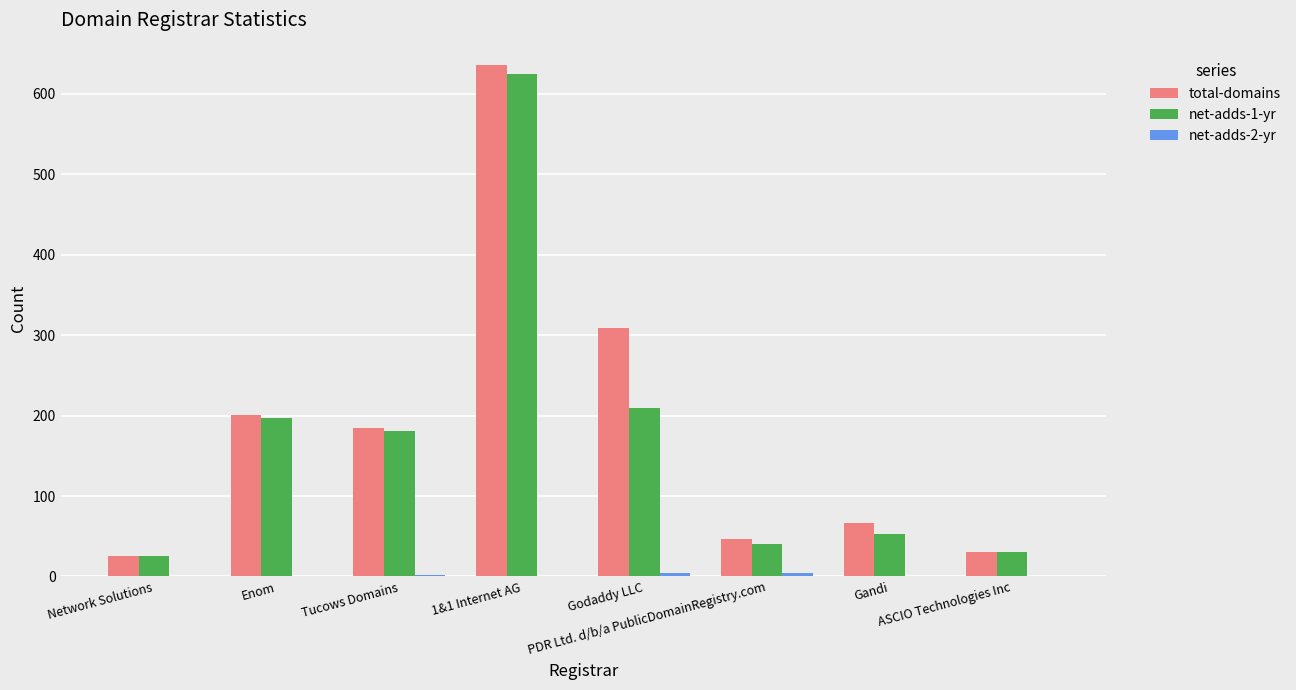

What is the sum of all total-domains values?

1497